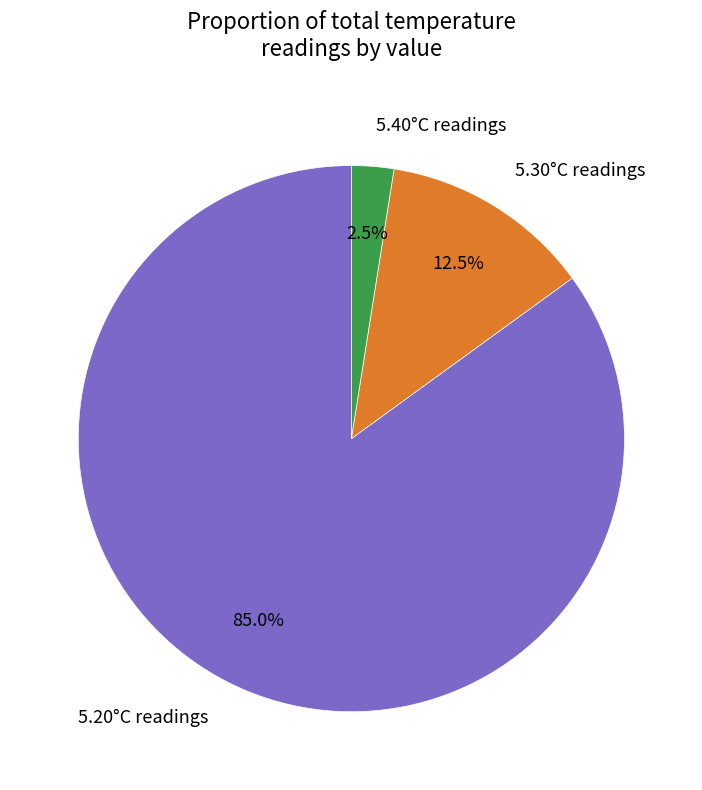

Is there a majority slice in this chart?

Yes